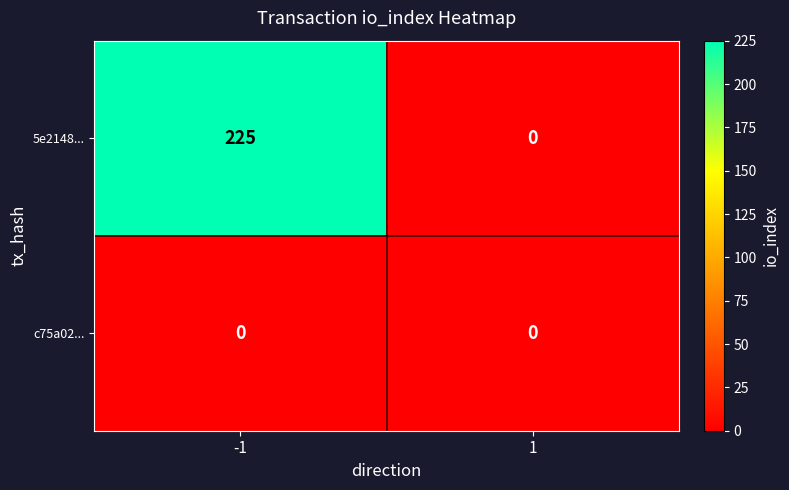

At -1, list the series in order from largest to smallest.

5e2148..., c75a02...